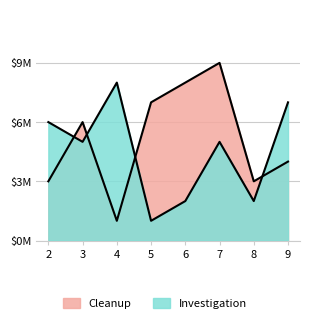

Where do Investigation and Cleanup first cross each other?

2 and 3